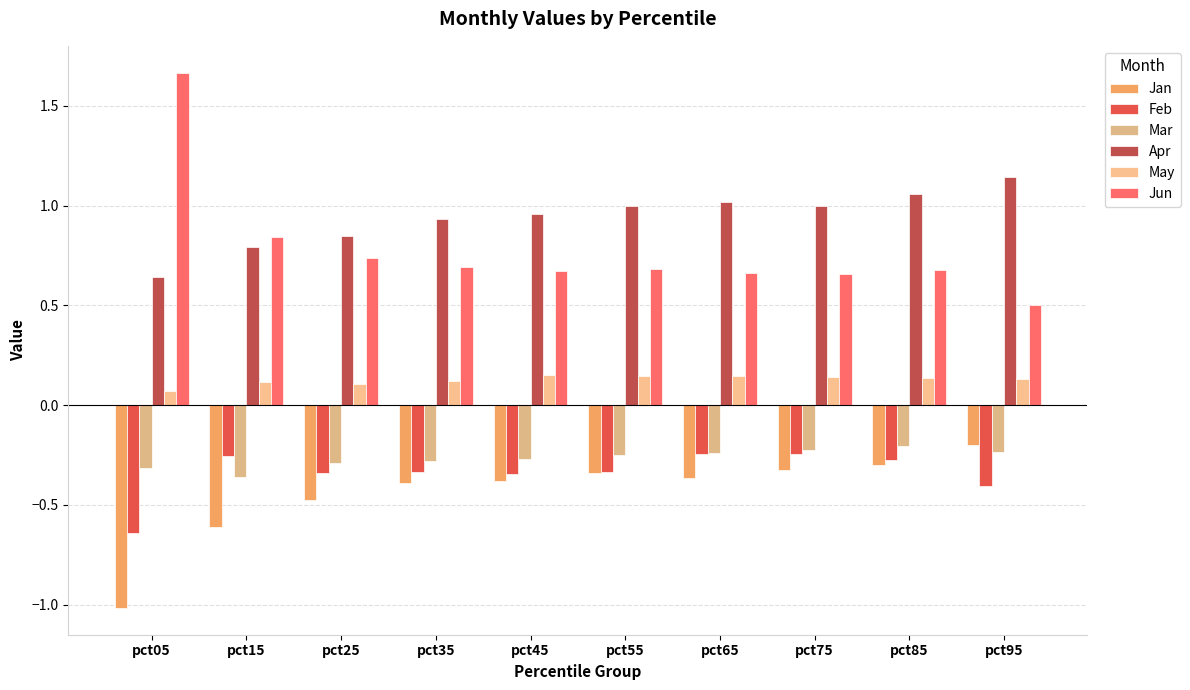

What is the approximate value of Feb at pct65?

-0.2